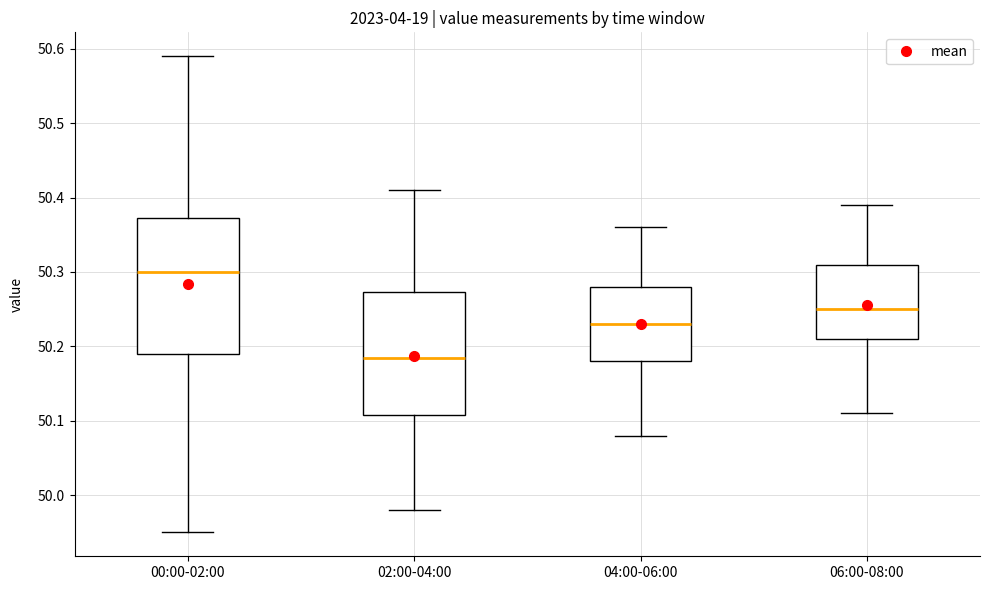

Reading left to right, read every box against the y-axis: the position of its median line, the range the box covers, and the ends of its whiskers. The values are not printed on the chart, so give them approximately, as read against the axis.

00:00-02:00: median 50.30, box 50.19 to 50.37, whiskers 49.95 to 50.59
02:00-04:00: median 50.19, box 50.11 to 50.27, whiskers 49.98 to 50.41
04:00-06:00: median 50.23, box 50.18 to 50.28, whiskers 50.08 to 50.36
06:00-08:00: median 50.25, box 50.21 to 50.31, whiskers 50.11 to 50.39